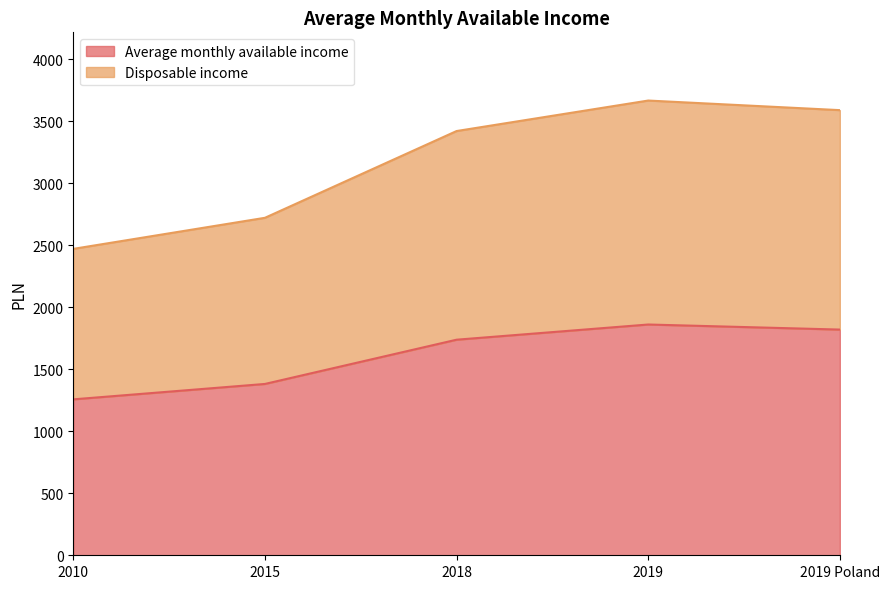

Reading left to right, extract all data points from this chart.

Average monthly available income: 1256.8	1380.9	1737.5	1860.0	1819.1
Disposable income: 2469.7	2720.1	3419.4	3665.2	3587.8